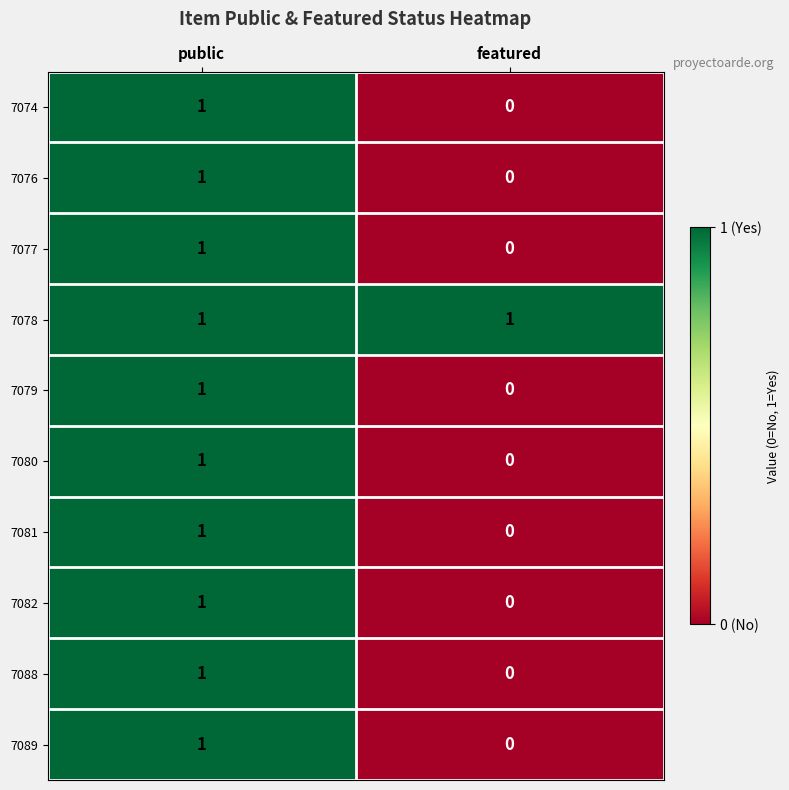

The 7089 series shows -1 at featured. True or false?

False